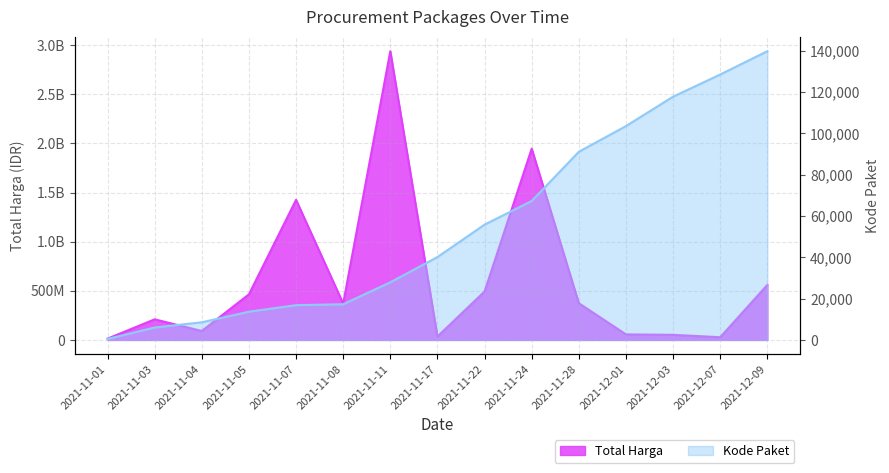

What is the difference between the second highest and second lowest values in the Total Harga series?

1919915100